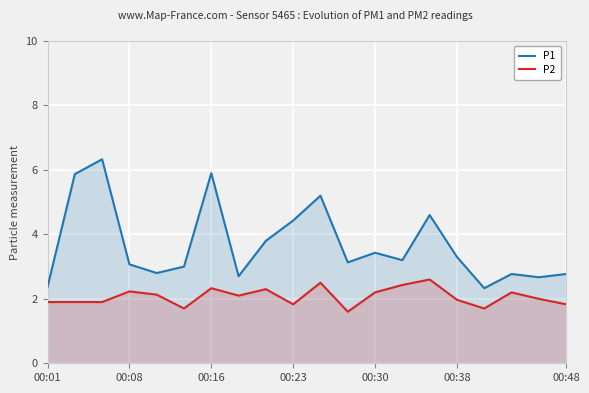

Is it true that P1 equals 0.8 at 7?

False